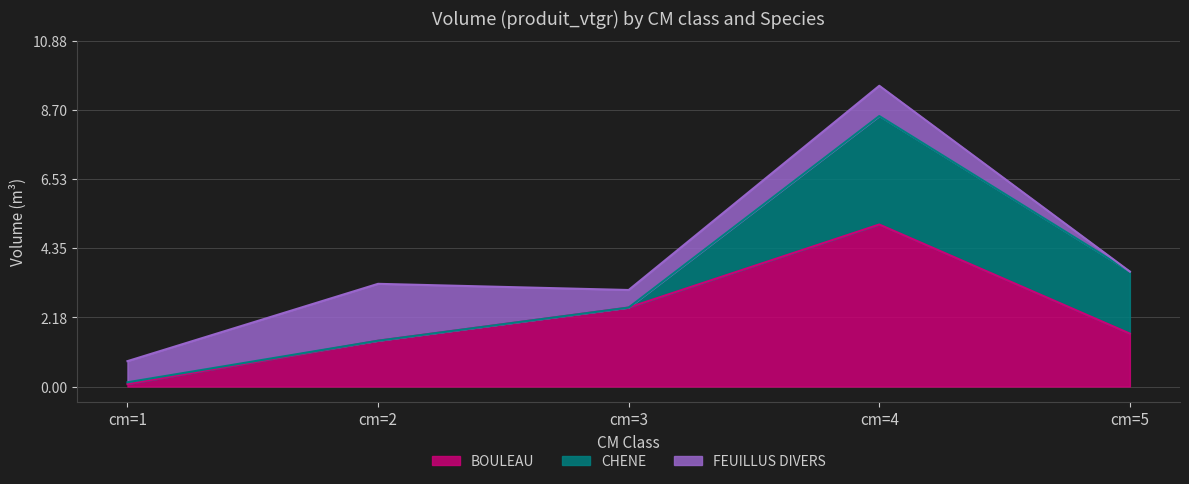

The value of FEUILLUS DIVERS at cm=1 is 0.7. True or false?

True